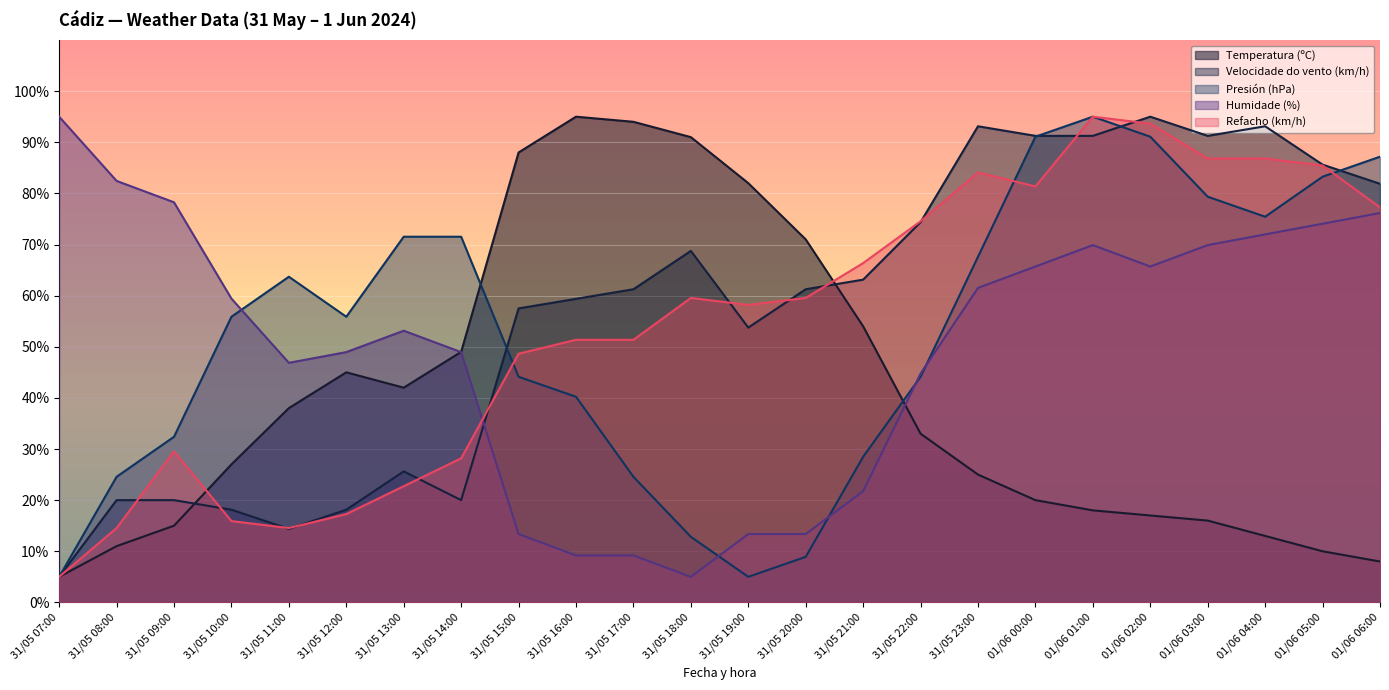

How many lines are shown in the chart?

5